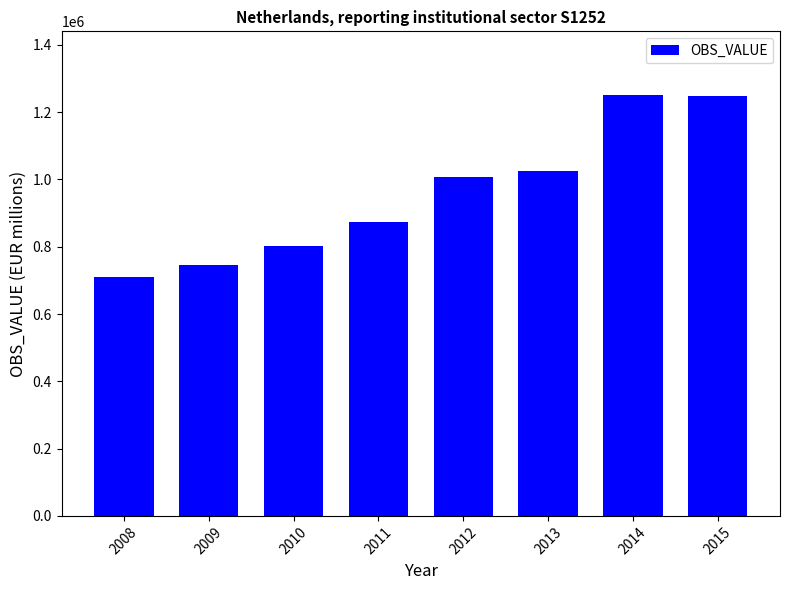

The chart shows a value of 1464243 at 2013. True or false?

False